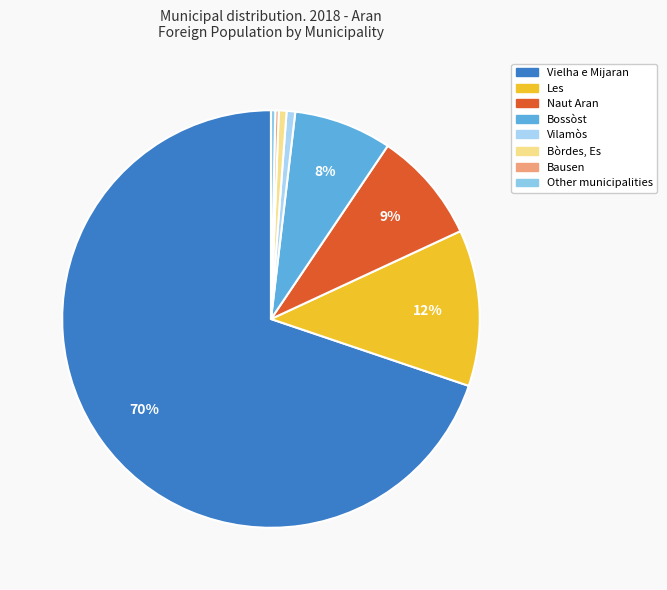

Approximately how many times larger is the value at Bausen compared to Vilamòs?

0.4